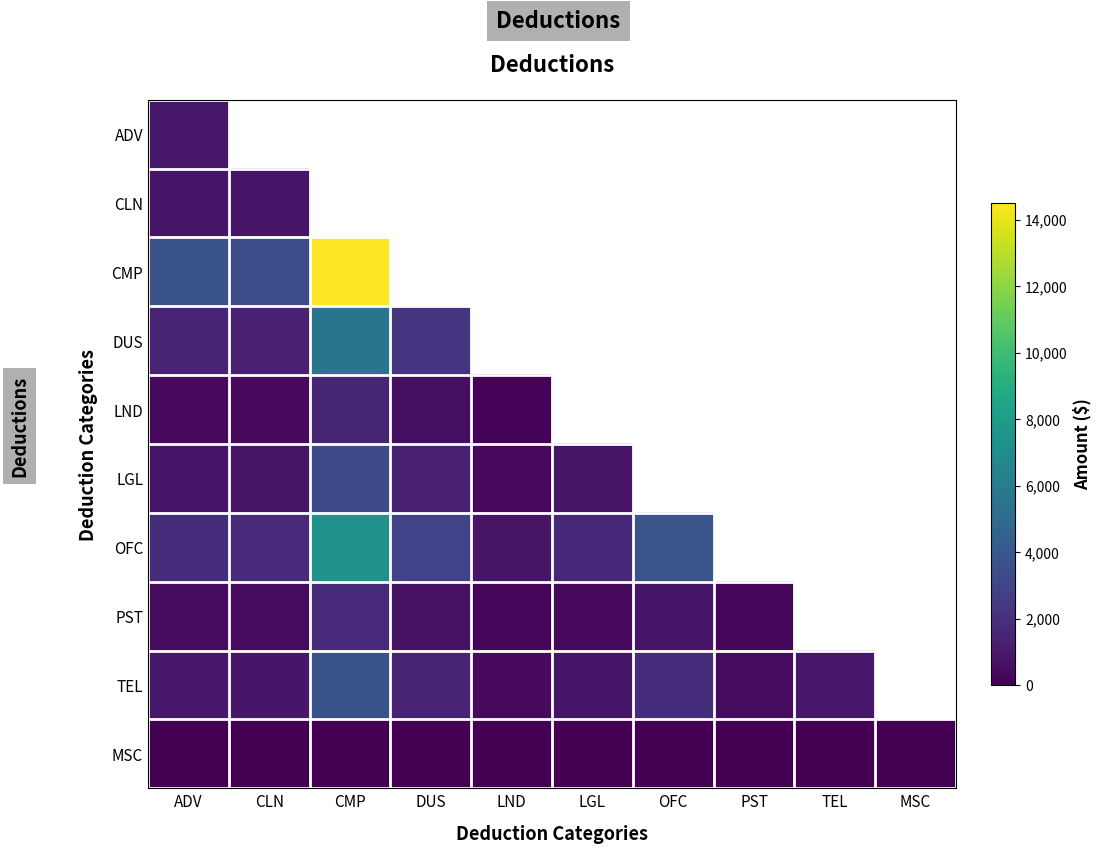

Which series has the widest spread of values?

CMP